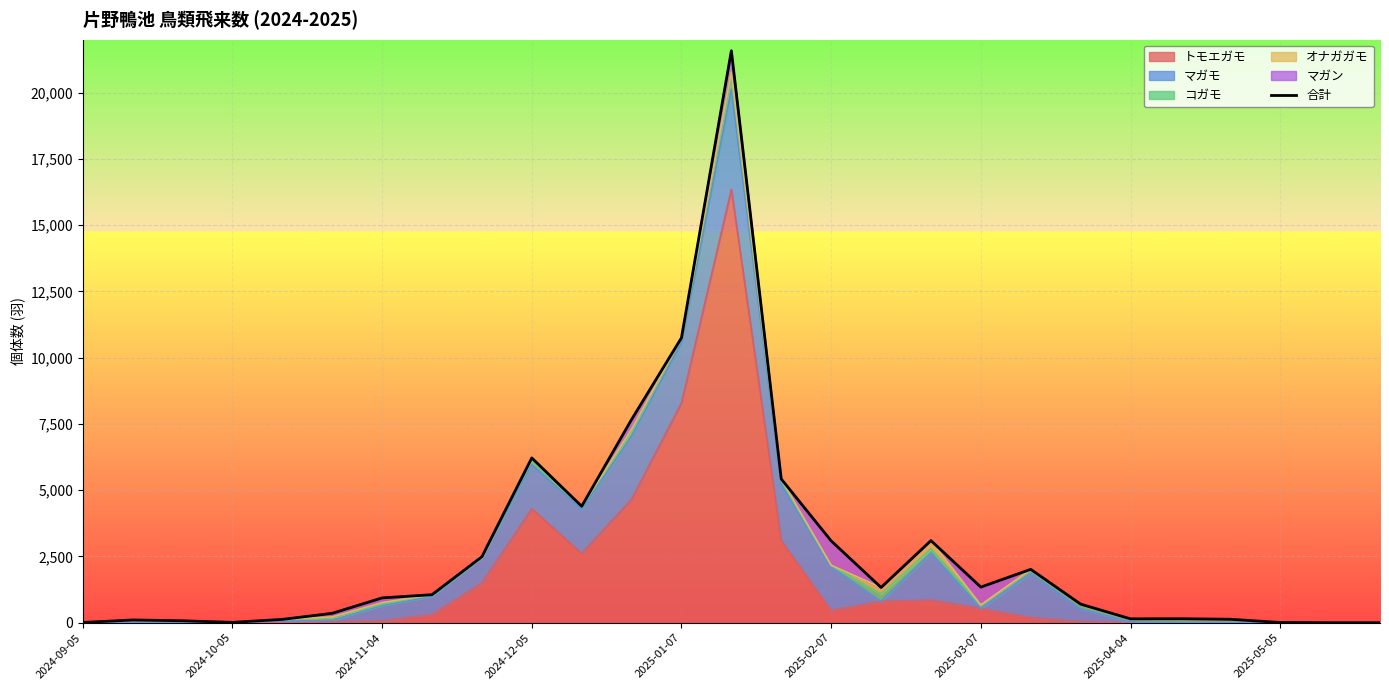

Does the chart display data point markers on the line(s)?

No